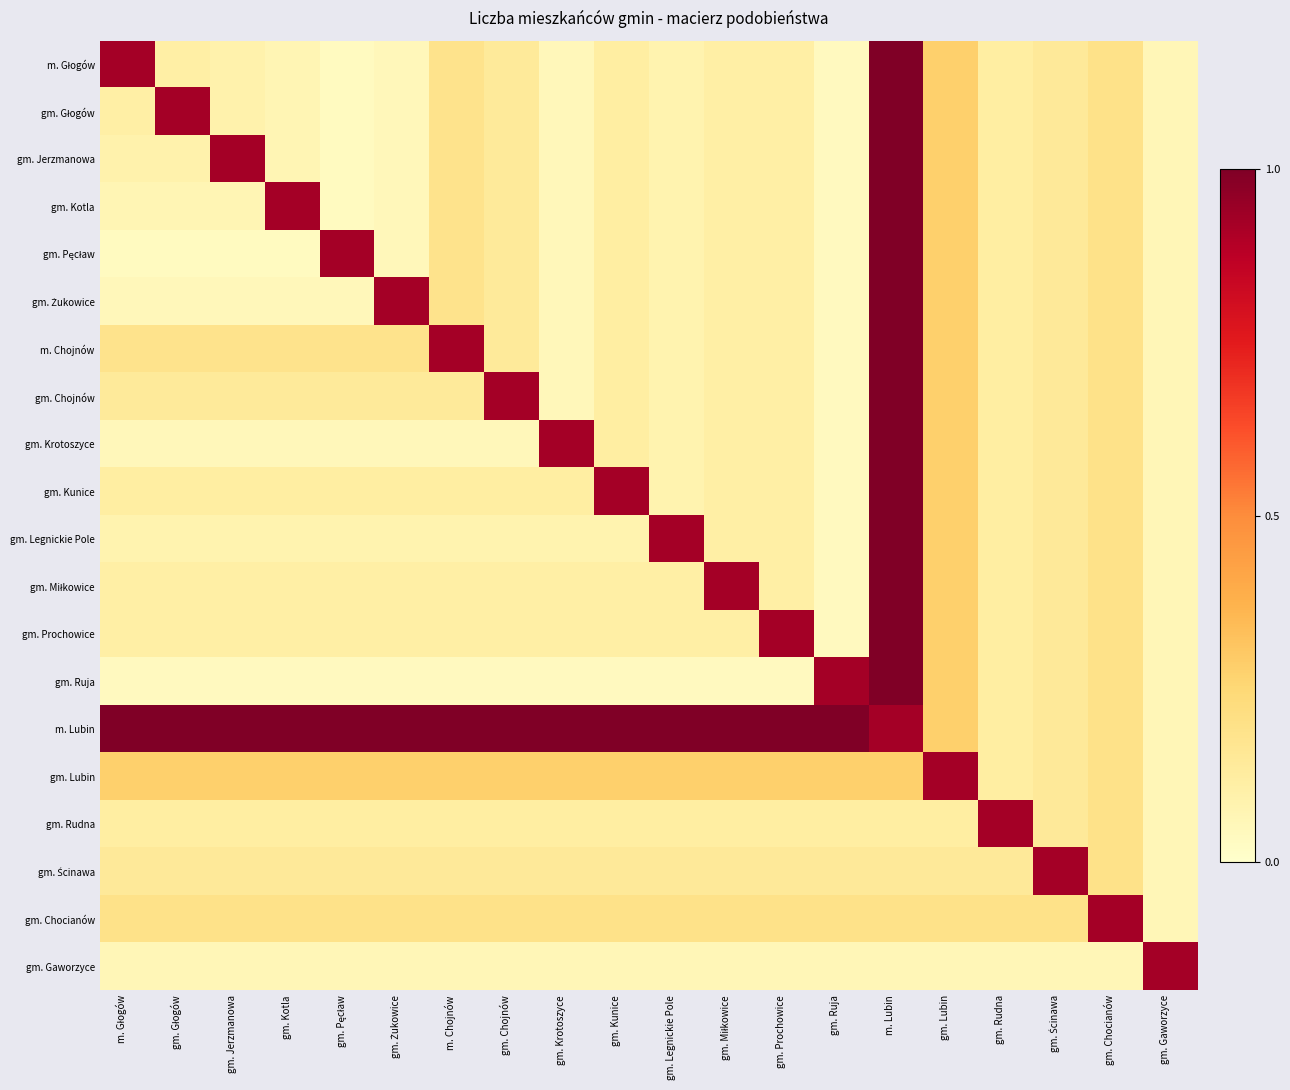

How many series are shown in this chart?

20